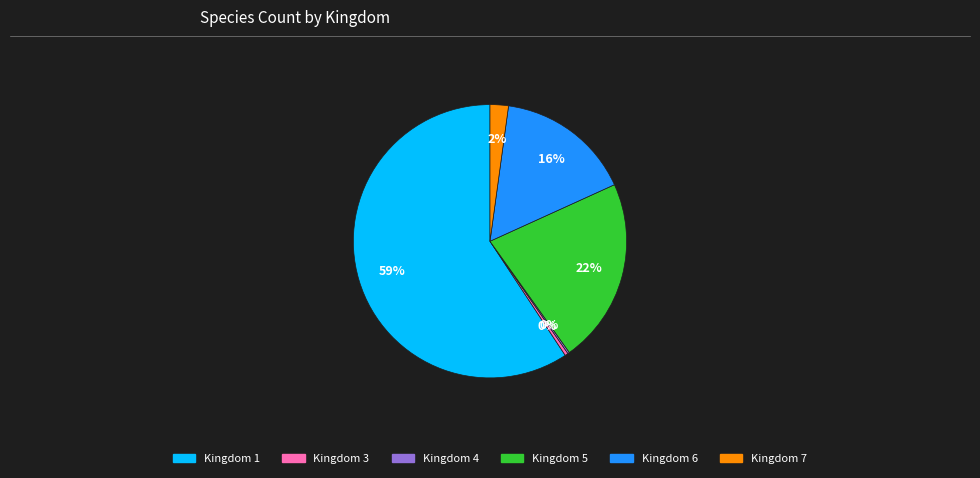

To the nearest percent, what percentage of the pie is Kingdom 6?

16%